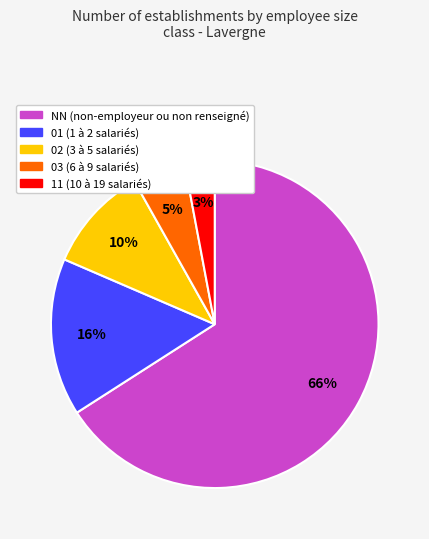

Which slice is the smallest?

11